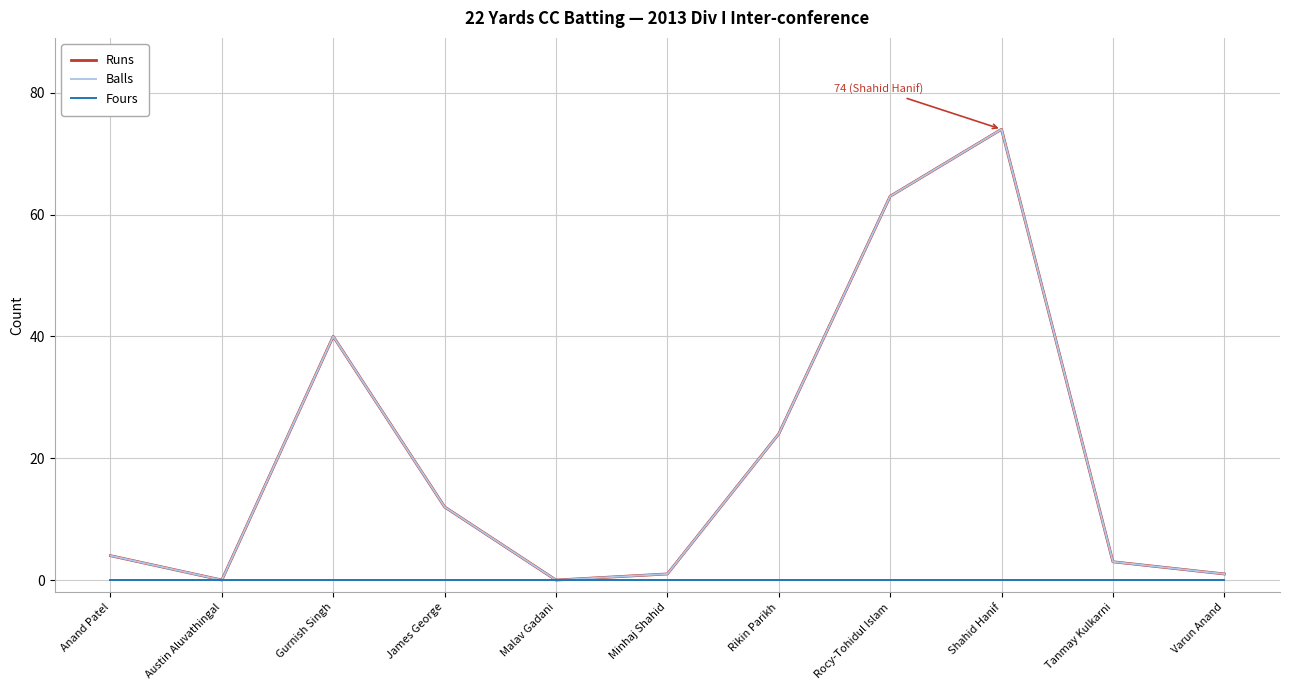

Is this an area chart (filled region under the line)?

No